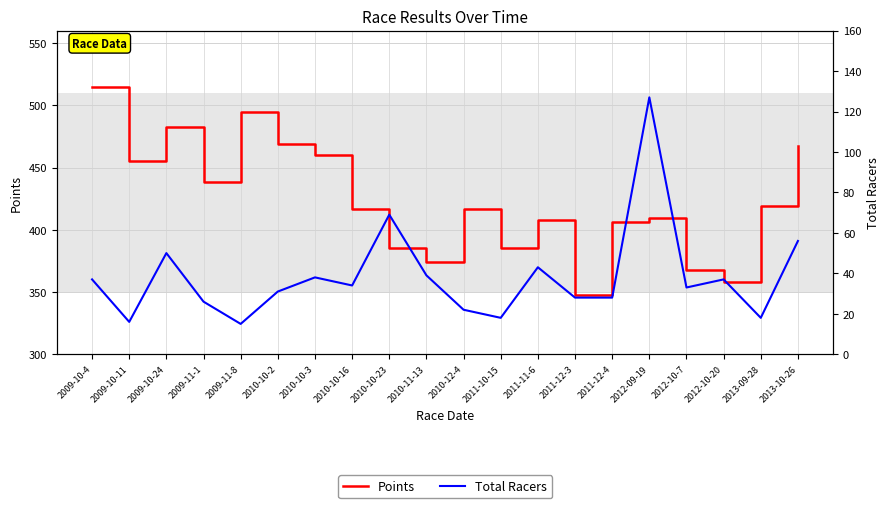

What value does the Points series have at 2009-10-11?

455.0